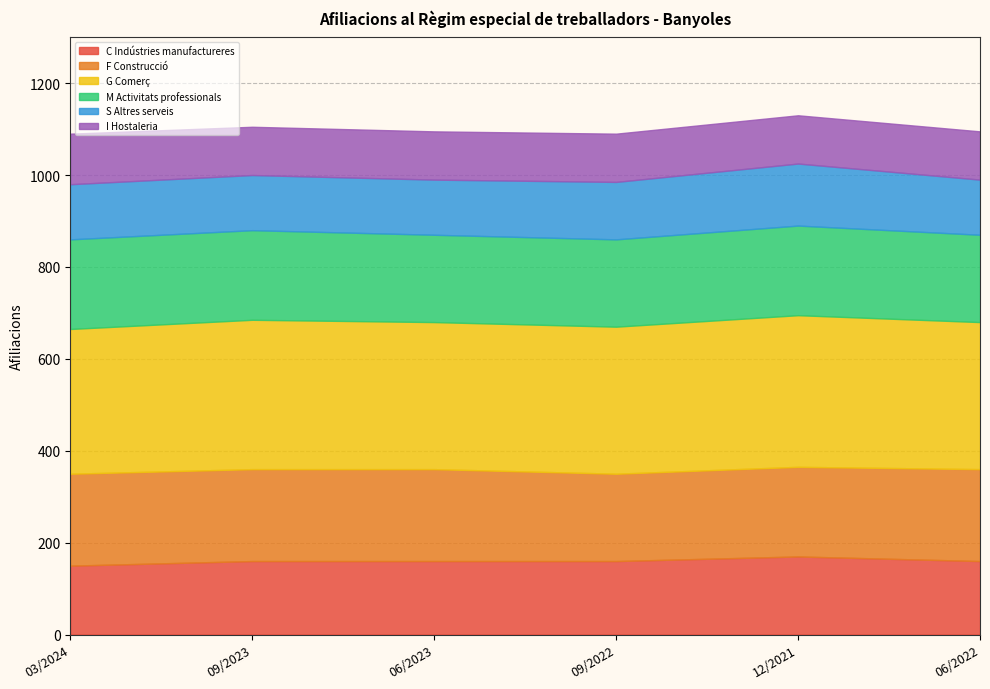

What is the maximum value for M Activitats professionals?

195